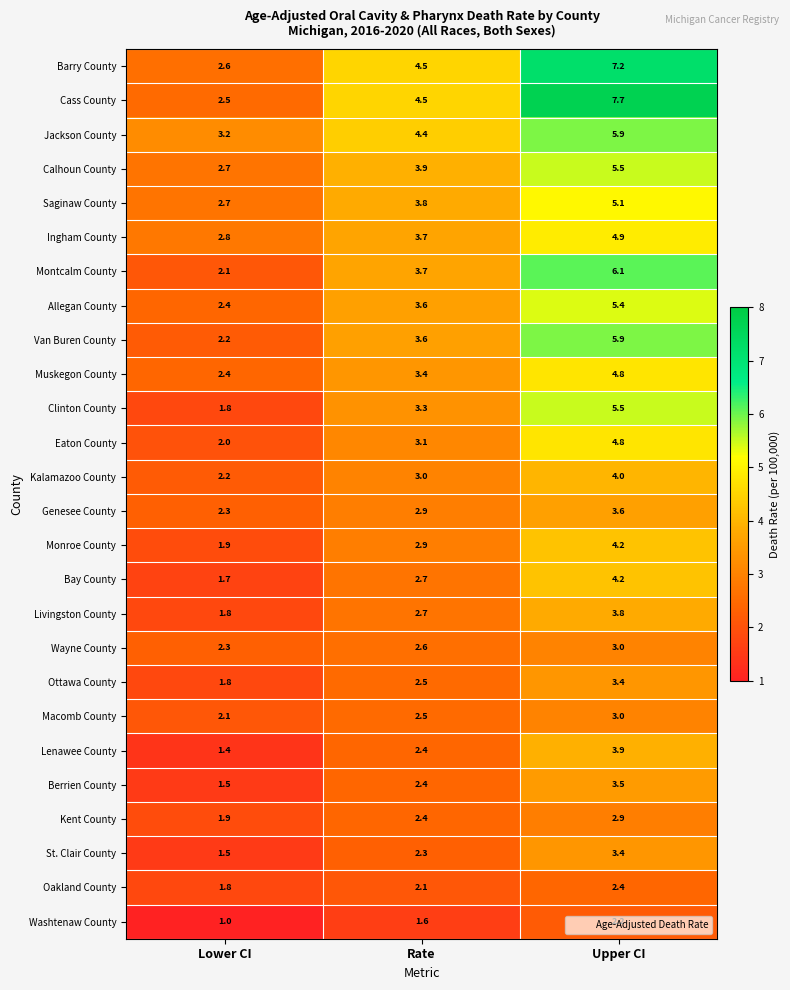

At which label does Livingston County first exceed 2?

Rate